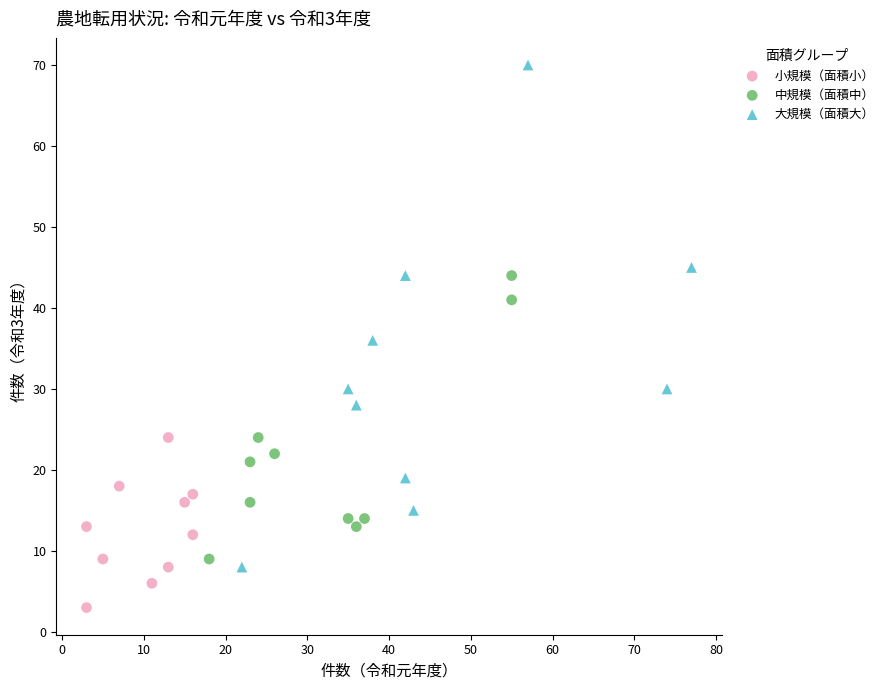

Which series reaches the minimum Y coordinate?

小規模（面積小）